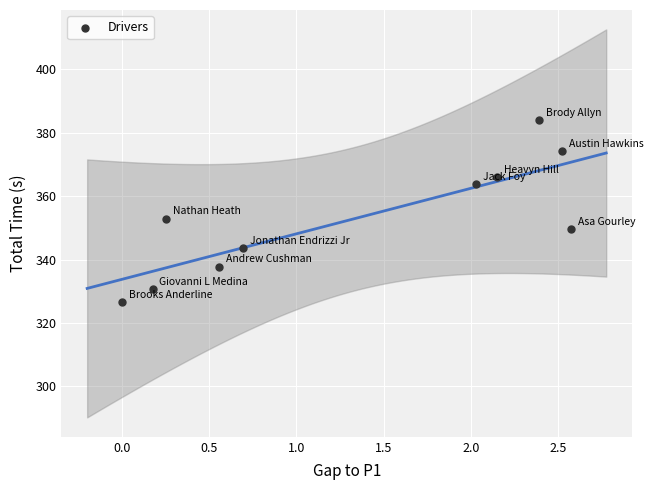

What is the range of Y values (max minus min)?

57.5